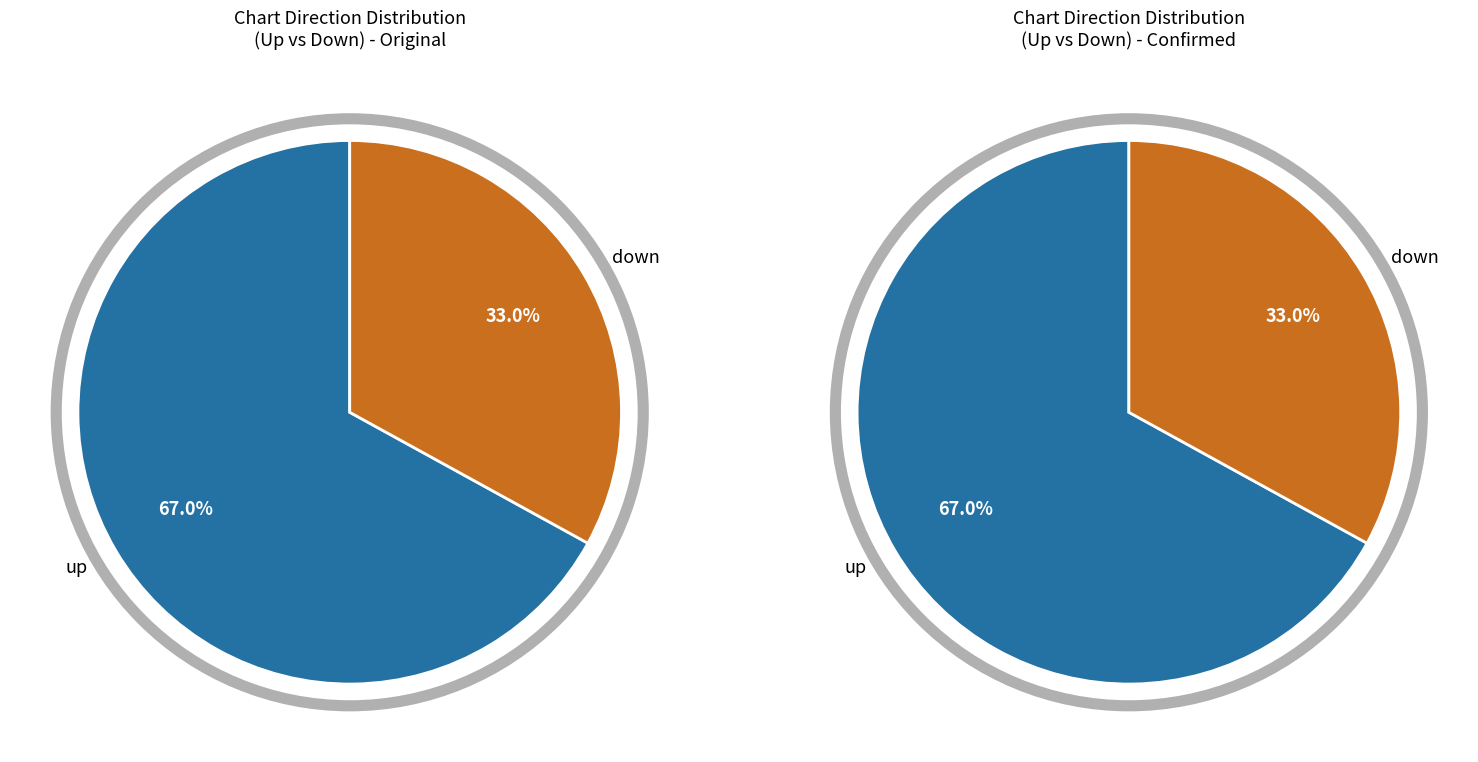

Which category has the biggest portion of the pie?

up